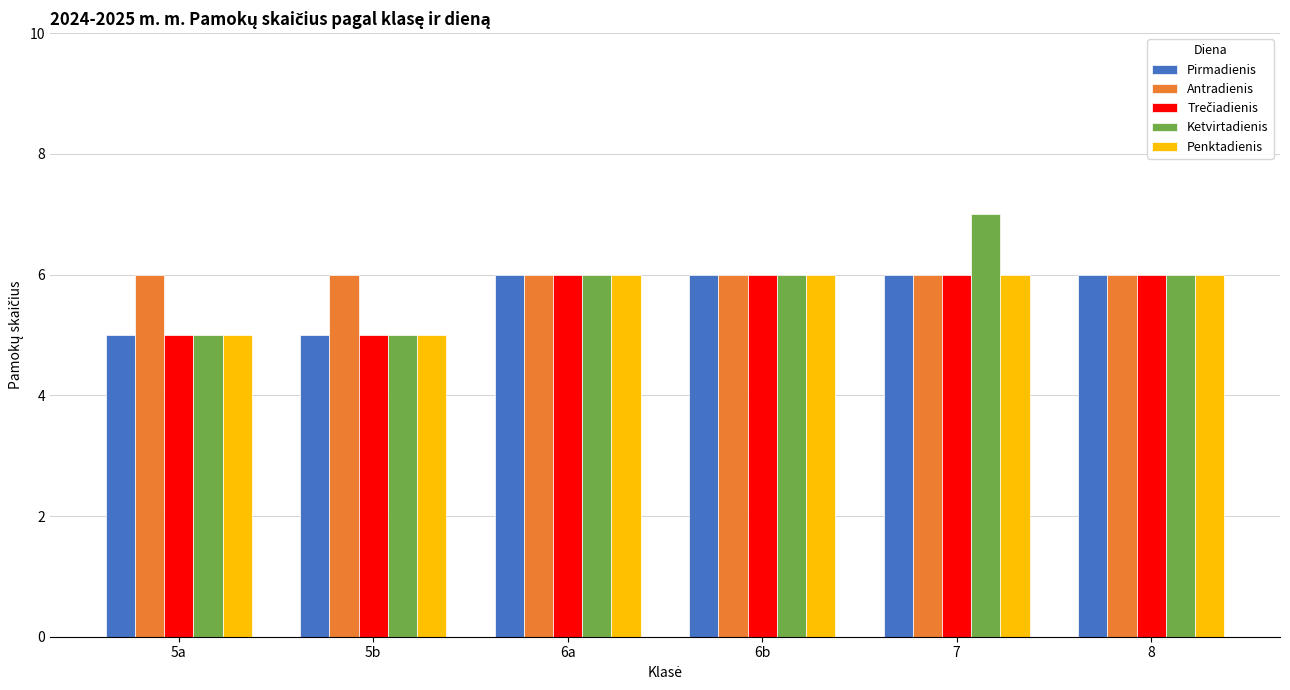

What is the sum of all Penktadienis values?

34